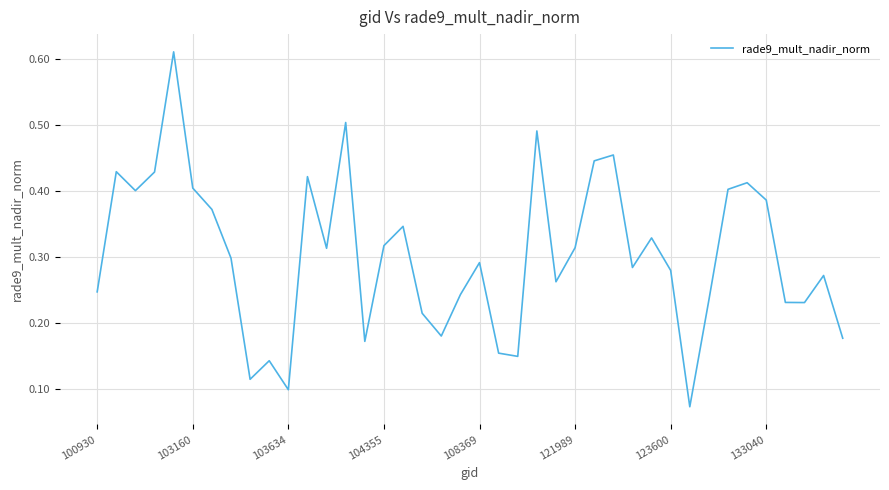

Is it true that the value at 100930 is 0.4?

False